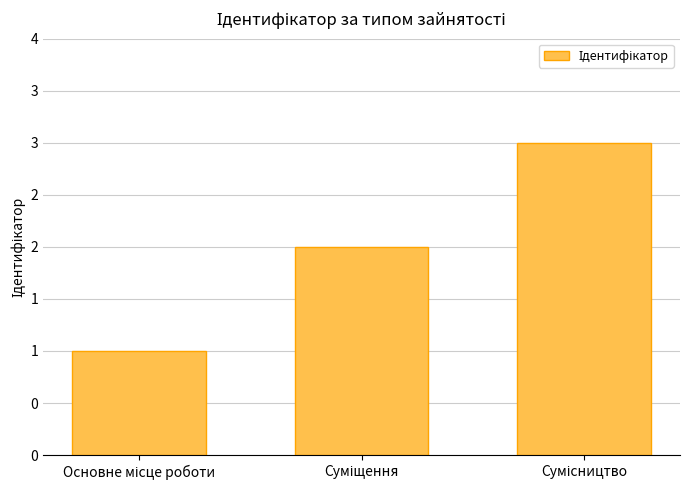

What is the smallest value displayed?

1